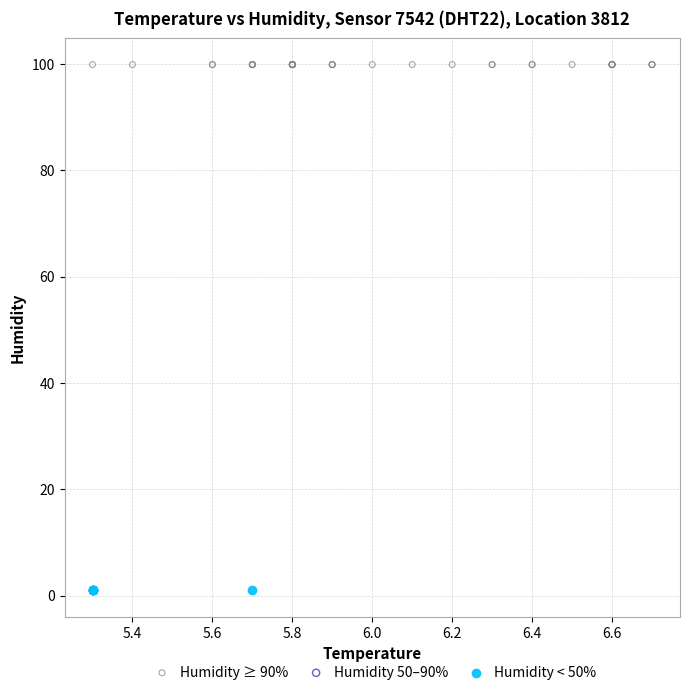

Which series contains the lowest Y value?

Humidity < 50%